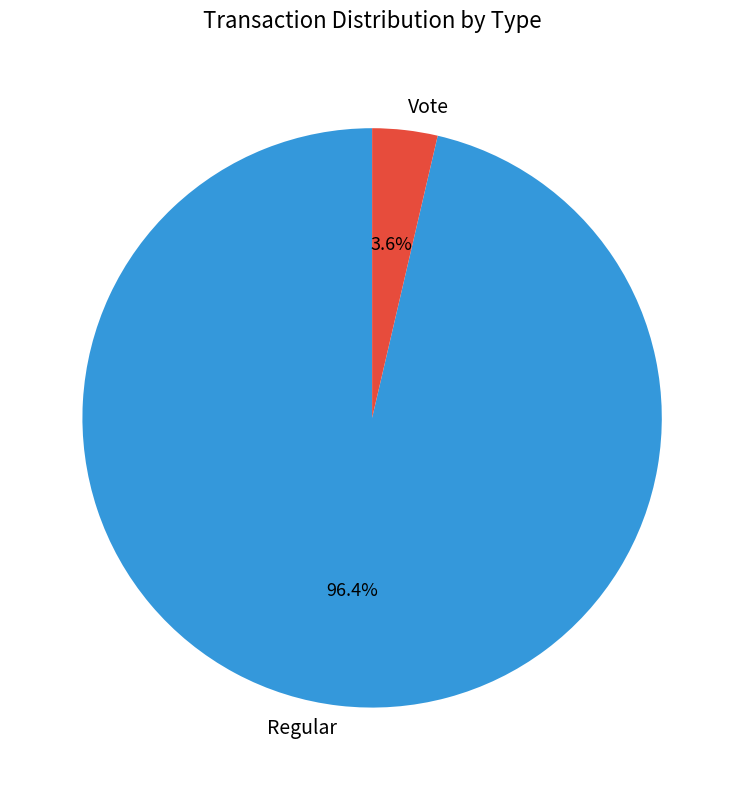

How many segments does this pie chart have?

2